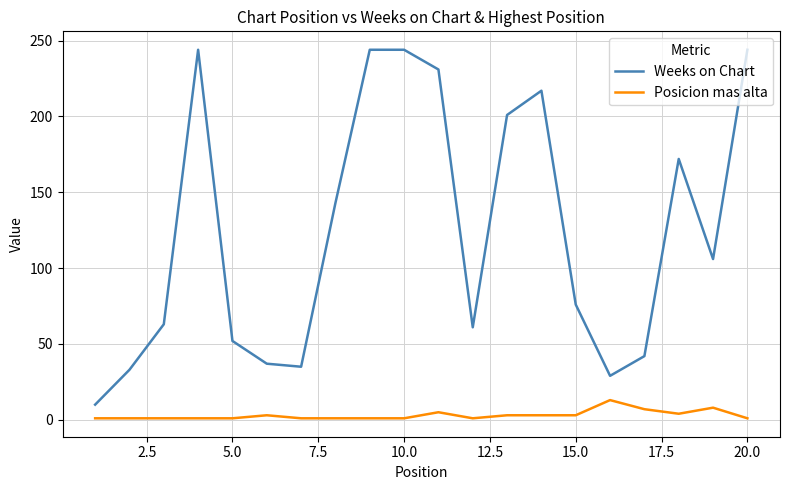

What is the maximum value for Posicion mas alta?

13